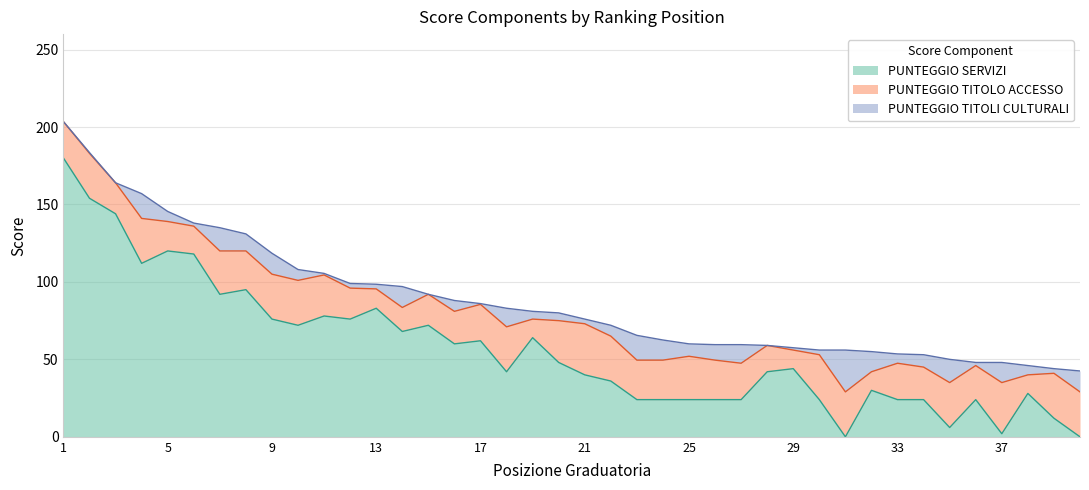

Which series has the widest spread of values?

PUNTEGGIO SERVIZI